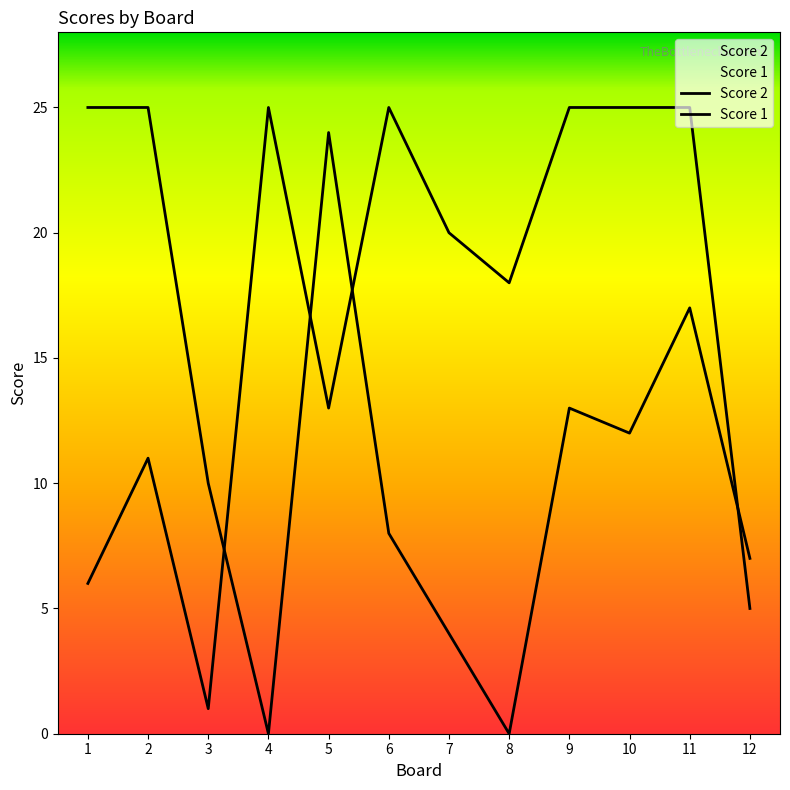

Which has a higher value, 10 or 2?

2